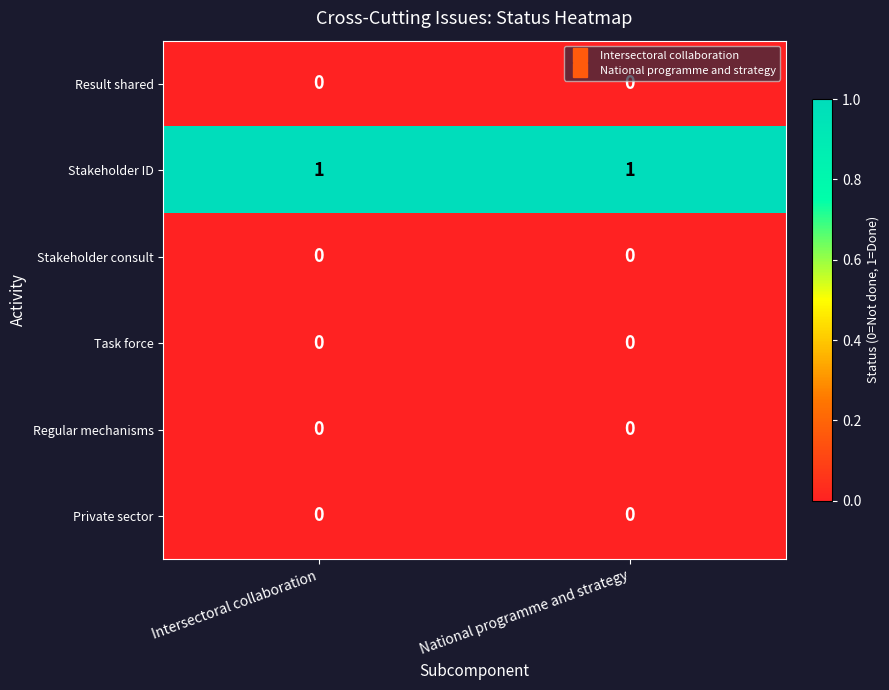

Is it true that Stakeholder ID equals 1 at Intersectoral collaboration?

True